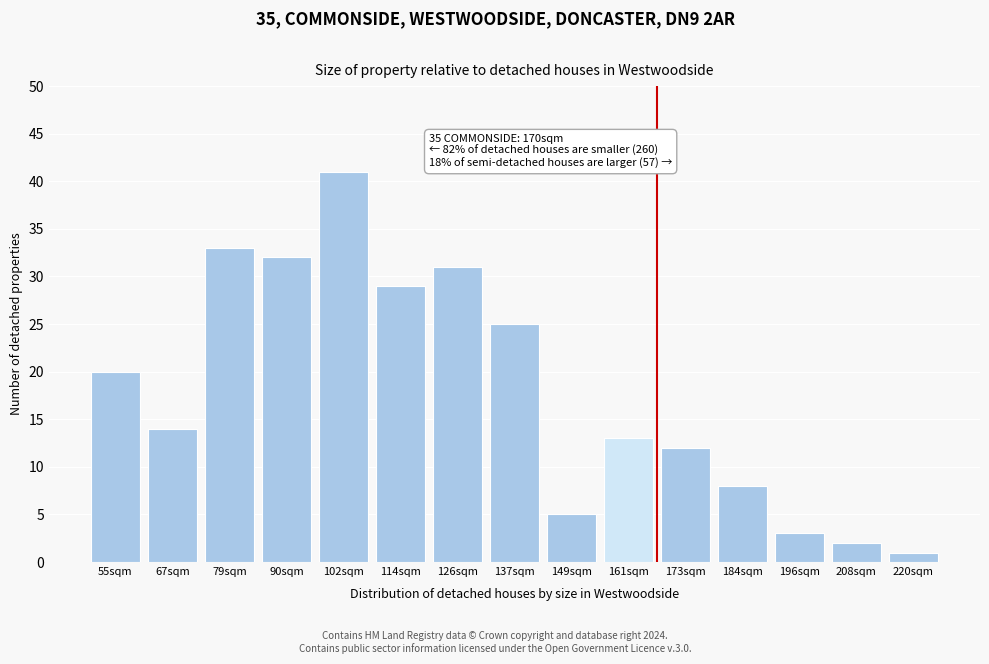

Reading left to right, extract all data points from this chart.

20	14	33	32	41	29	31	25	5	13	12	8	3	2	1